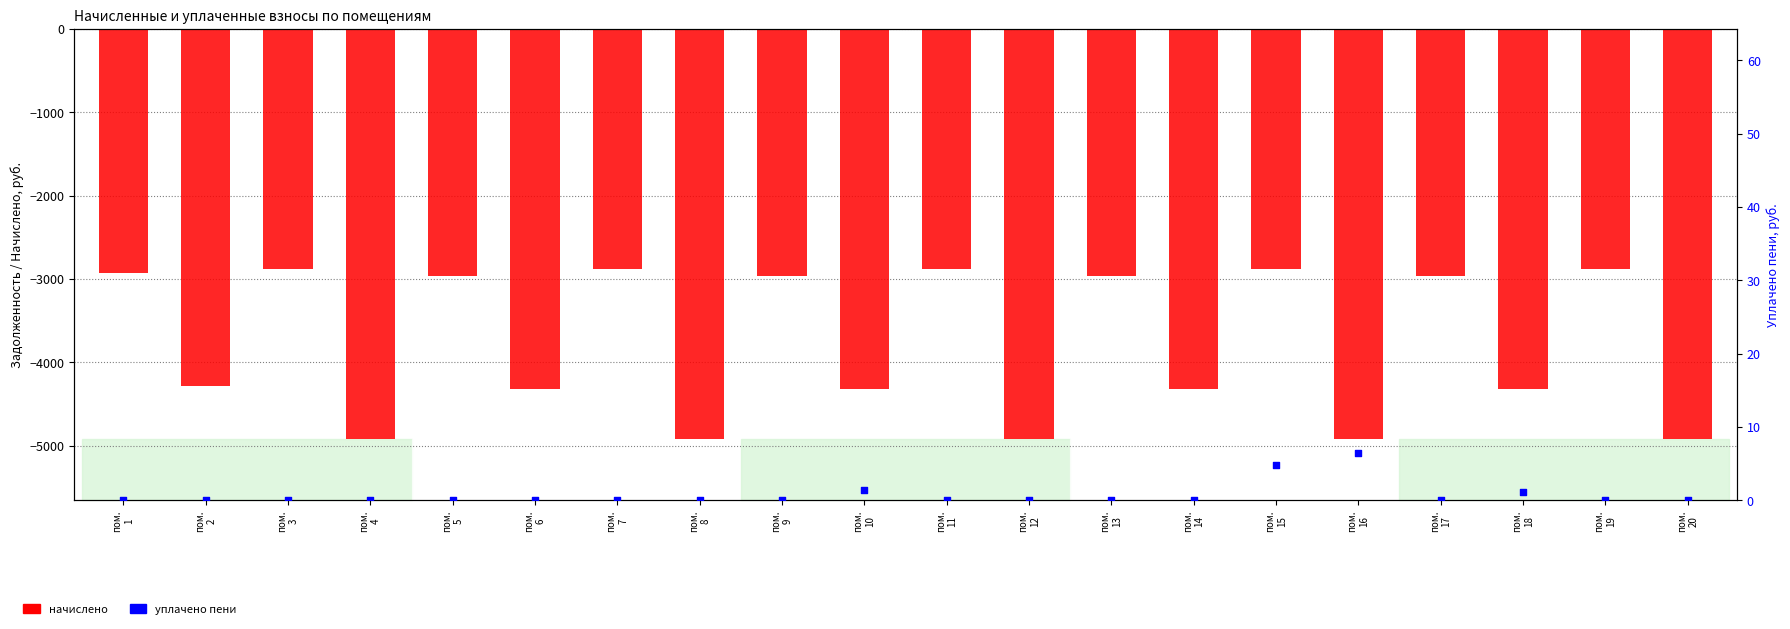

Which series contains the lowest Y value?

начислено